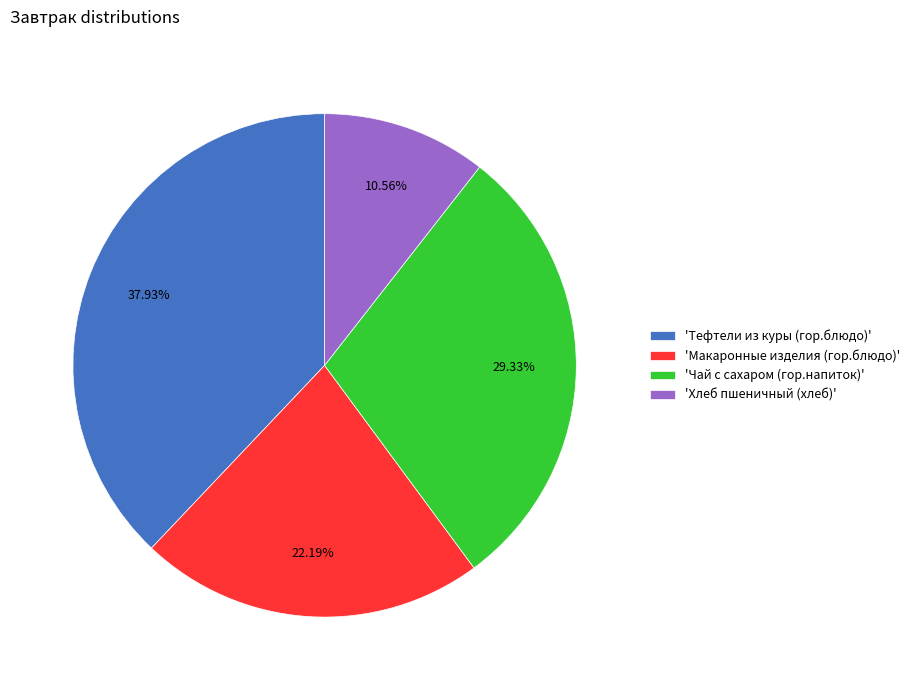

Combined, do 'Тефтели из куры (гор.блюдо)' and 'Хлеб пшеничный (хлеб)' account for over 50%?

No